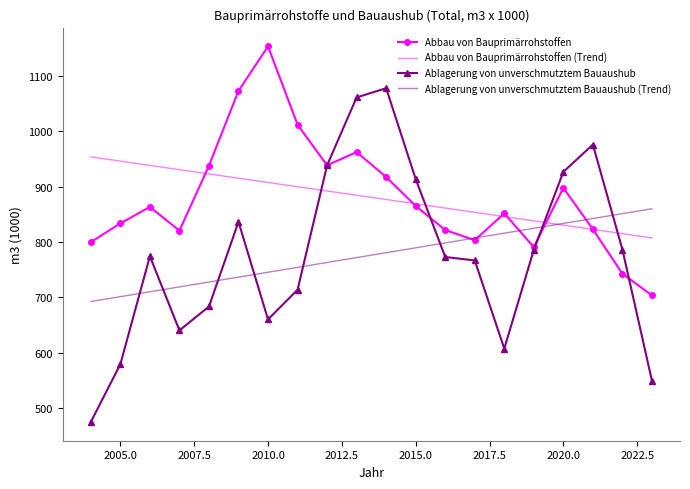

What is the smallest value displayed?

475.0